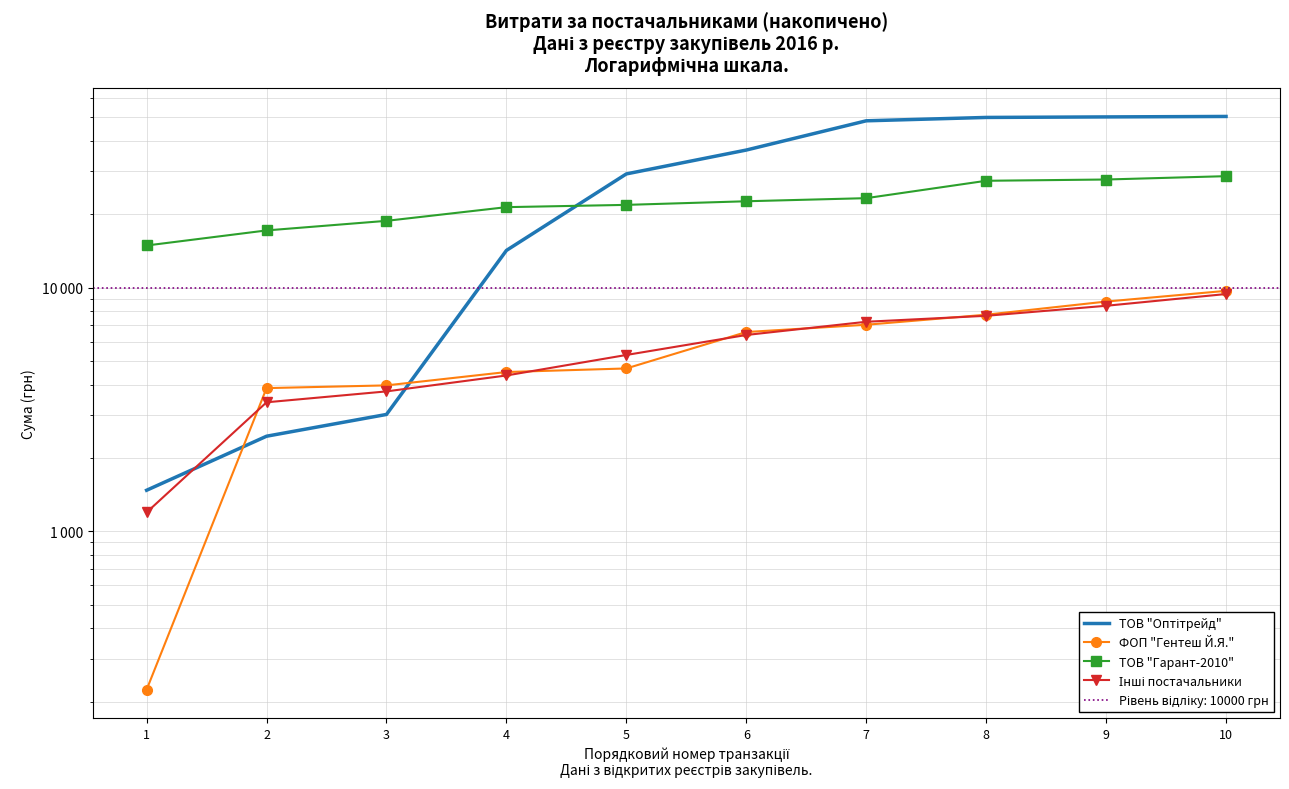

What is the average value of the ФОП "Гентеш Й.Я." series?

5704